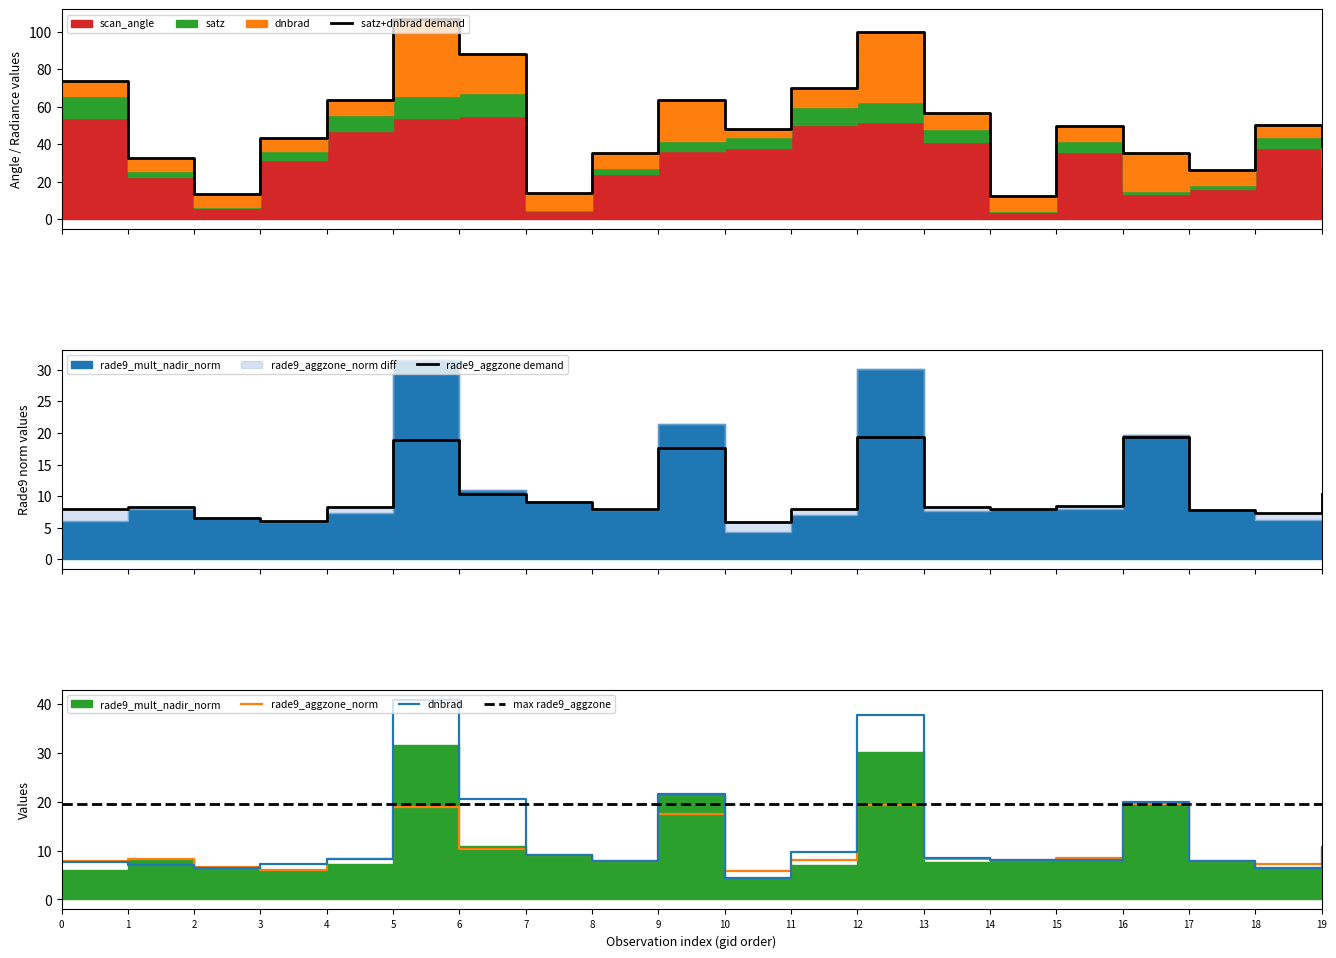

What is the lowest value of the rade9_aggzone demand series?

5.9